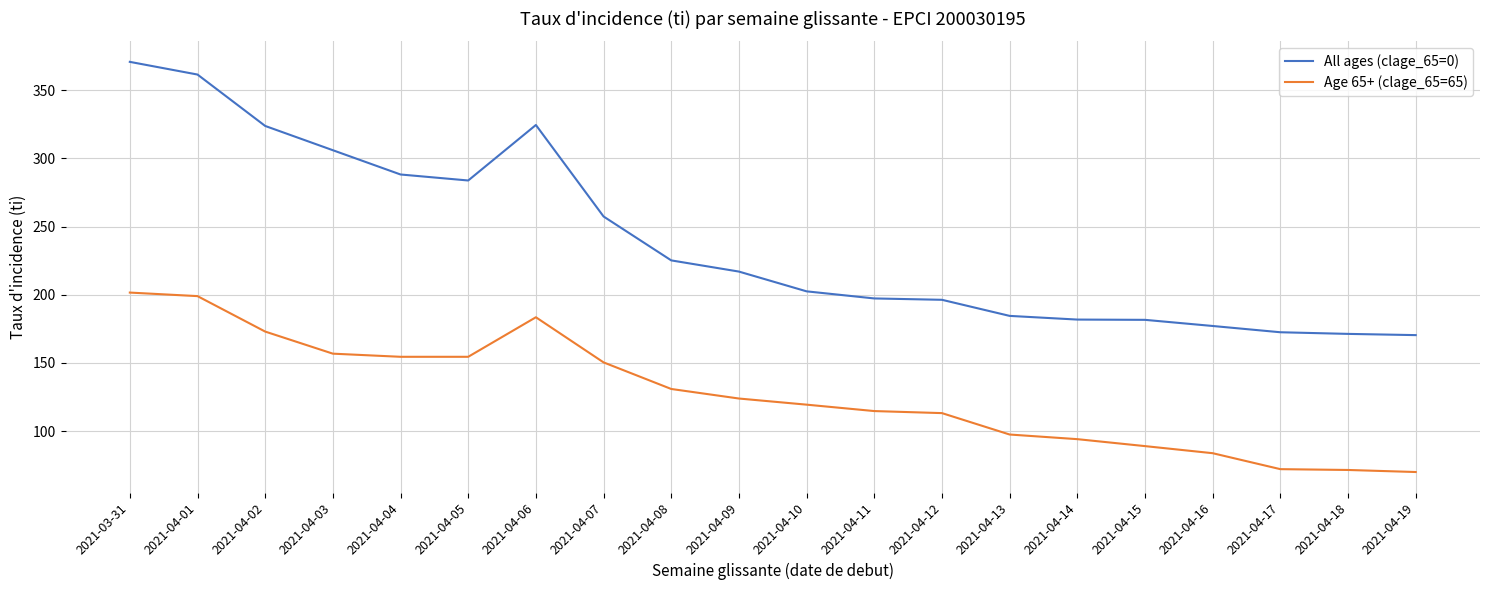

What position from the right is 2021-04-04?

16